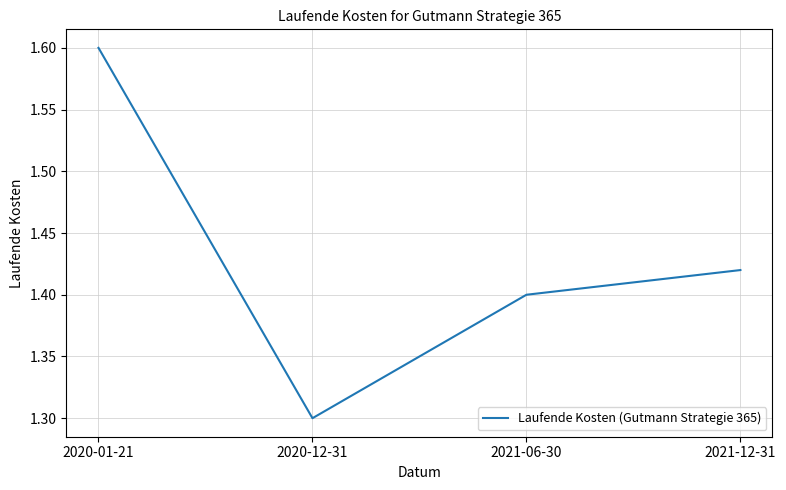

Between 2021-12-31 and 2021-06-30, which is larger?

2021-12-31